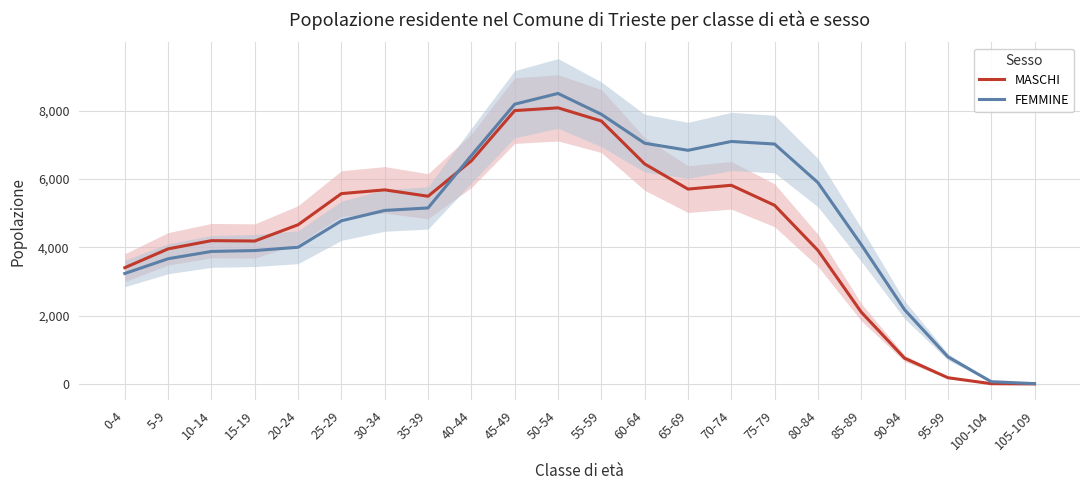

True or false: MASCHI and FEMMINE intersect in this chart.

True